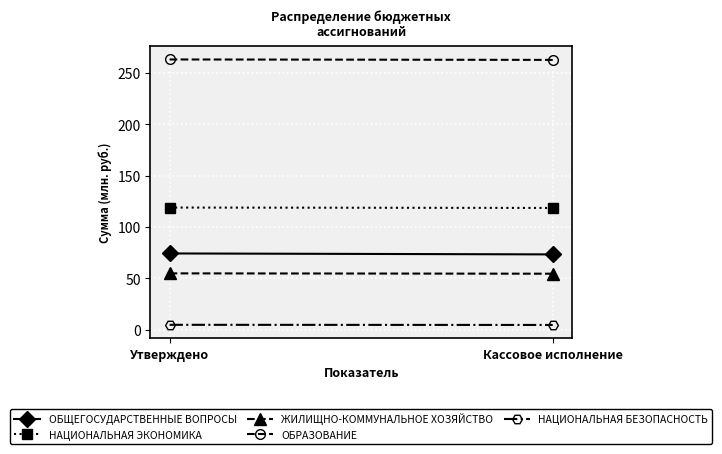

Which series changed the most between Утверждено and Кассовое исполнение?

ОБЩЕГОСУДАРСТВЕННЫЕ ВОПРОСЫ